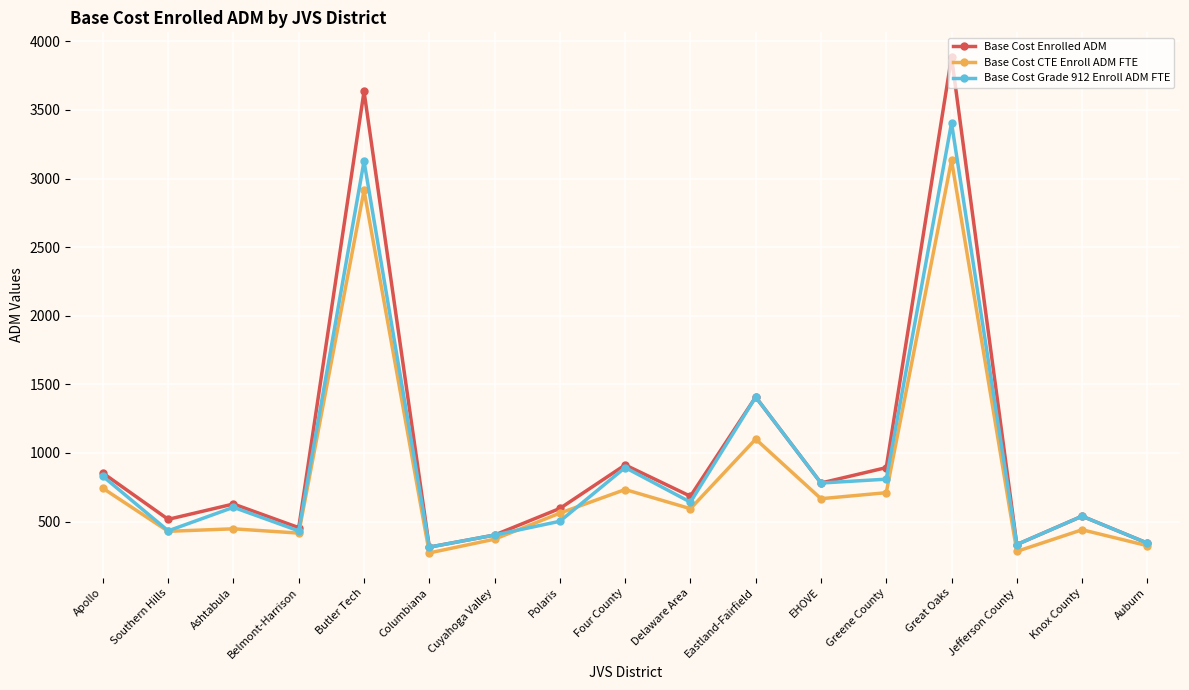

What is the total value across all series at Greene County?

2411.7